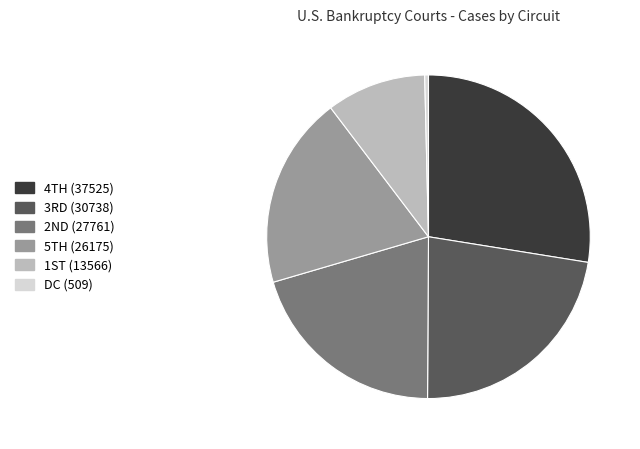

How many slices are in this pie chart?

6